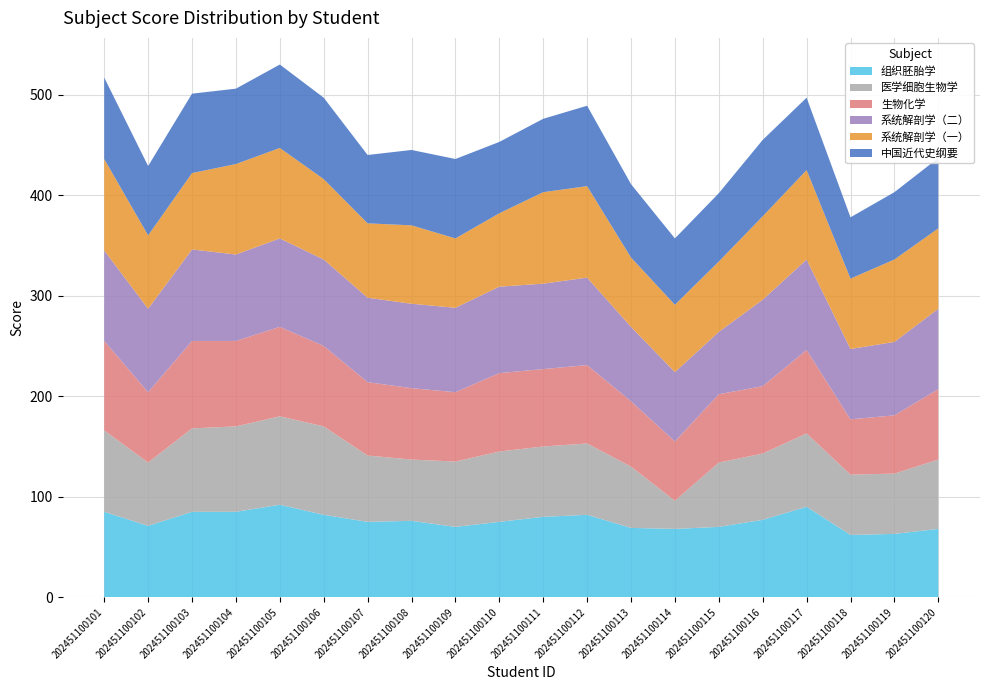

Reading left to right, extract all data points from this chart.

组织胚胎学: 202451100101=85	202451100102=71	202451100103=85	202451100104=85	202451100105=92	202451100106=82	202451100107=75	202451100108=76	202451100109=70	202451100110=75	202451100111=80	202451100112=82	202451100113=69	202451100114=68	202451100115=70	202451100116=77	202451100117=90	202451100118=62	202451100119=63	202451100120=68
医学细胞生物学: 202451100101=81	202451100102=63	202451100103=83	202451100104=85	202451100105=88	202451100106=88	202451100107=66	202451100108=61	202451100109=65	202451100110=70	202451100111=70	202451100112=71	202451100113=61	202451100114=28	202451100115=64	202451100116=66	202451100117=73	202451100118=60	202451100119=60	202451100120=69
生物化学: 202451100101=89	202451100102=70	202451100103=87	202451100104=85	202451100105=89	202451100106=80	202451100107=73	202451100108=71	202451100109=69	202451100110=78	202451100111=77	202451100112=78	202451100113=65	202451100114=59	202451100115=68	202451100116=67	202451100117=83	202451100118=55	202451100119=58	202451100120=70
系统解剖学（二）: 202451100101=90	202451100102=83	202451100103=91	202451100104=86	202451100105=88	202451100106=86	202451100107=84	202451100108=84	202451100109=84	202451100110=86	202451100111=85	202451100112=87	202451100113=74	202451100114=69	202451100115=62	202451100116=86	202451100117=90	202451100118=70	202451100119=73	202451100120=80
系统解剖学（一）: 202451100101=91	202451100102=73	202451100103=76	202451100104=90	202451100105=90	202451100106=80	202451100107=74	202451100108=78	202451100109=69	202451100110=73	202451100111=91	202451100112=91	202451100113=69	202451100114=67	202451100115=70	202451100116=83	202451100117=89	202451100118=70	202451100119=82	202451100120=80
中国近代史纲要: 202451100101=81	202451100102=69	202451100103=79	202451100104=75	202451100105=83	202451100106=81	202451100107=68	202451100108=75	202451100109=79	202451100110=71	202451100111=73	202451100112=80	202451100113=73	202451100114=66	202451100115=68	202451100116=76	202451100117=72	202451100118=61	202451100119=67	202451100120=70